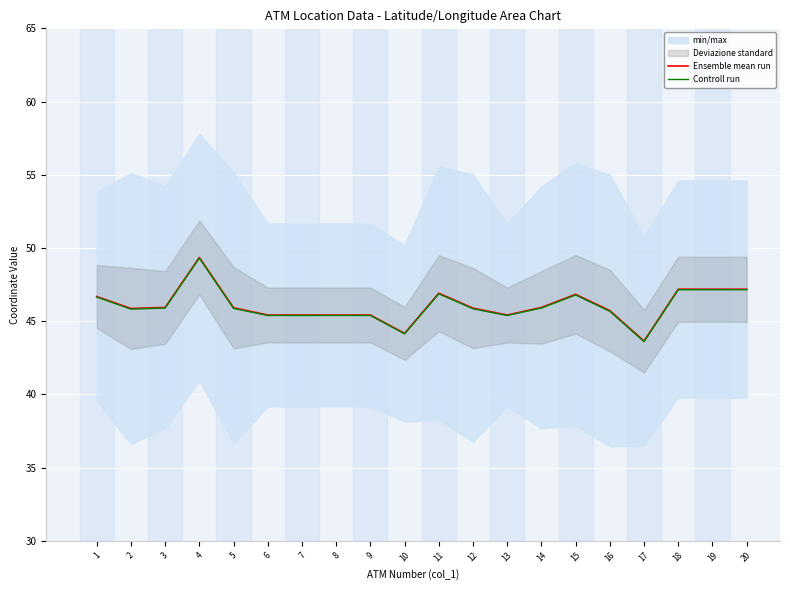

True or false: Ensemble mean run and Controll run cross at least once.

False